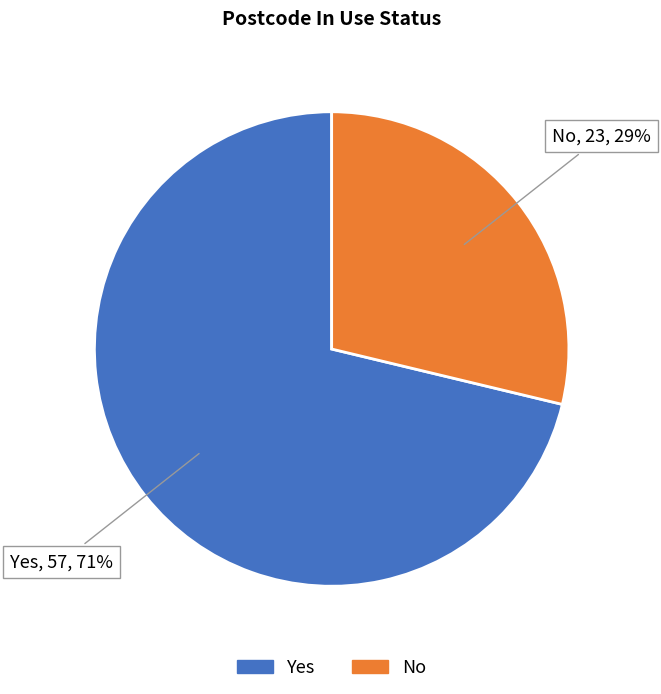

Which category has the smallest portion of the pie?

No